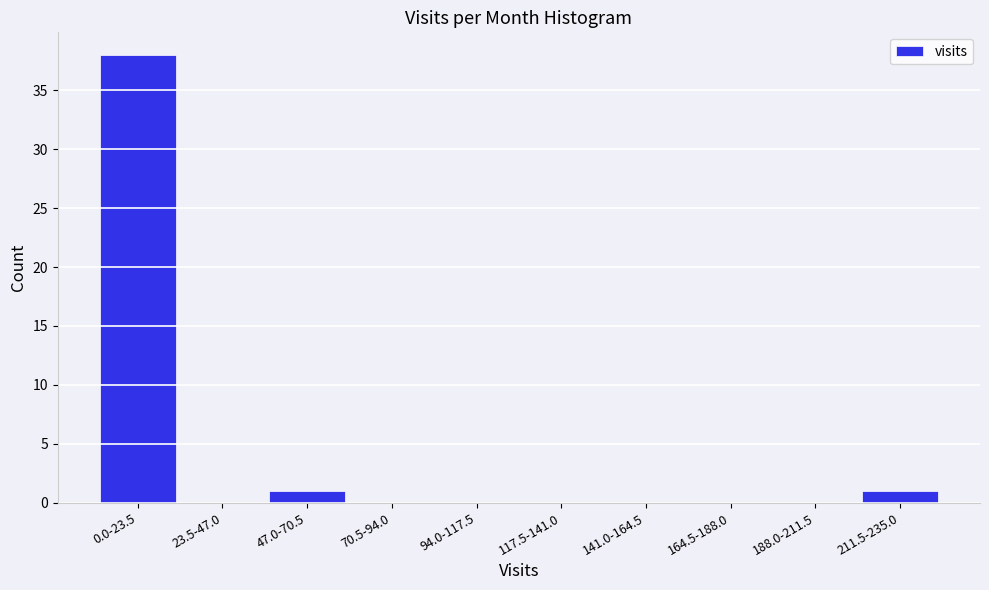

Reading right to left, what are all the values shown in this chart?

211.5-235.0=1	188.0-211.5=0	164.5-188.0=0	141.0-164.5=0	117.5-141.0=0	94.0-117.5=0	70.5-94.0=0	47.0-70.5=1	23.5-47.0=0	0.0-23.5=38